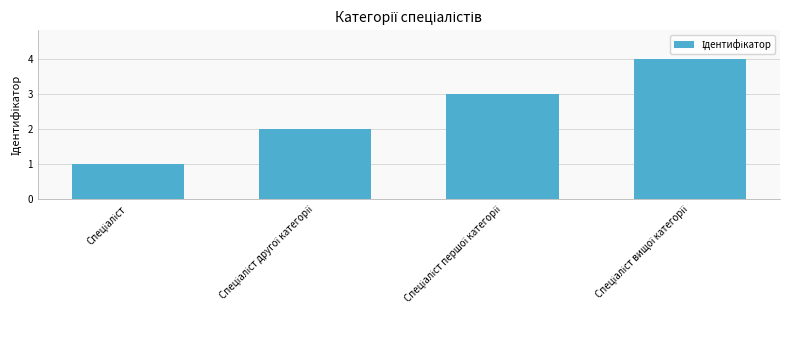

What is the maximum value shown in the chart?

4